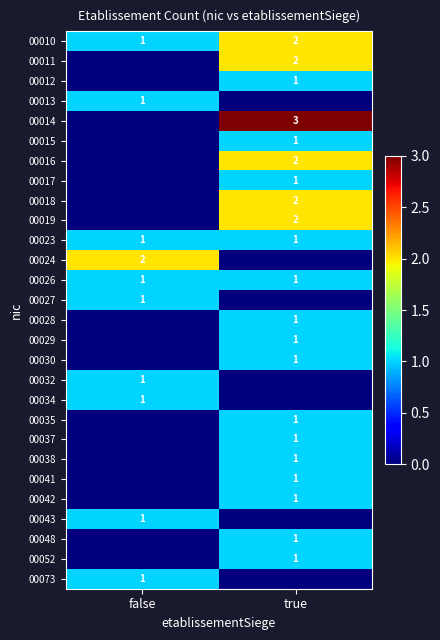

Is the value of 00019 at true greater than the value of 00012 at true?

Yes